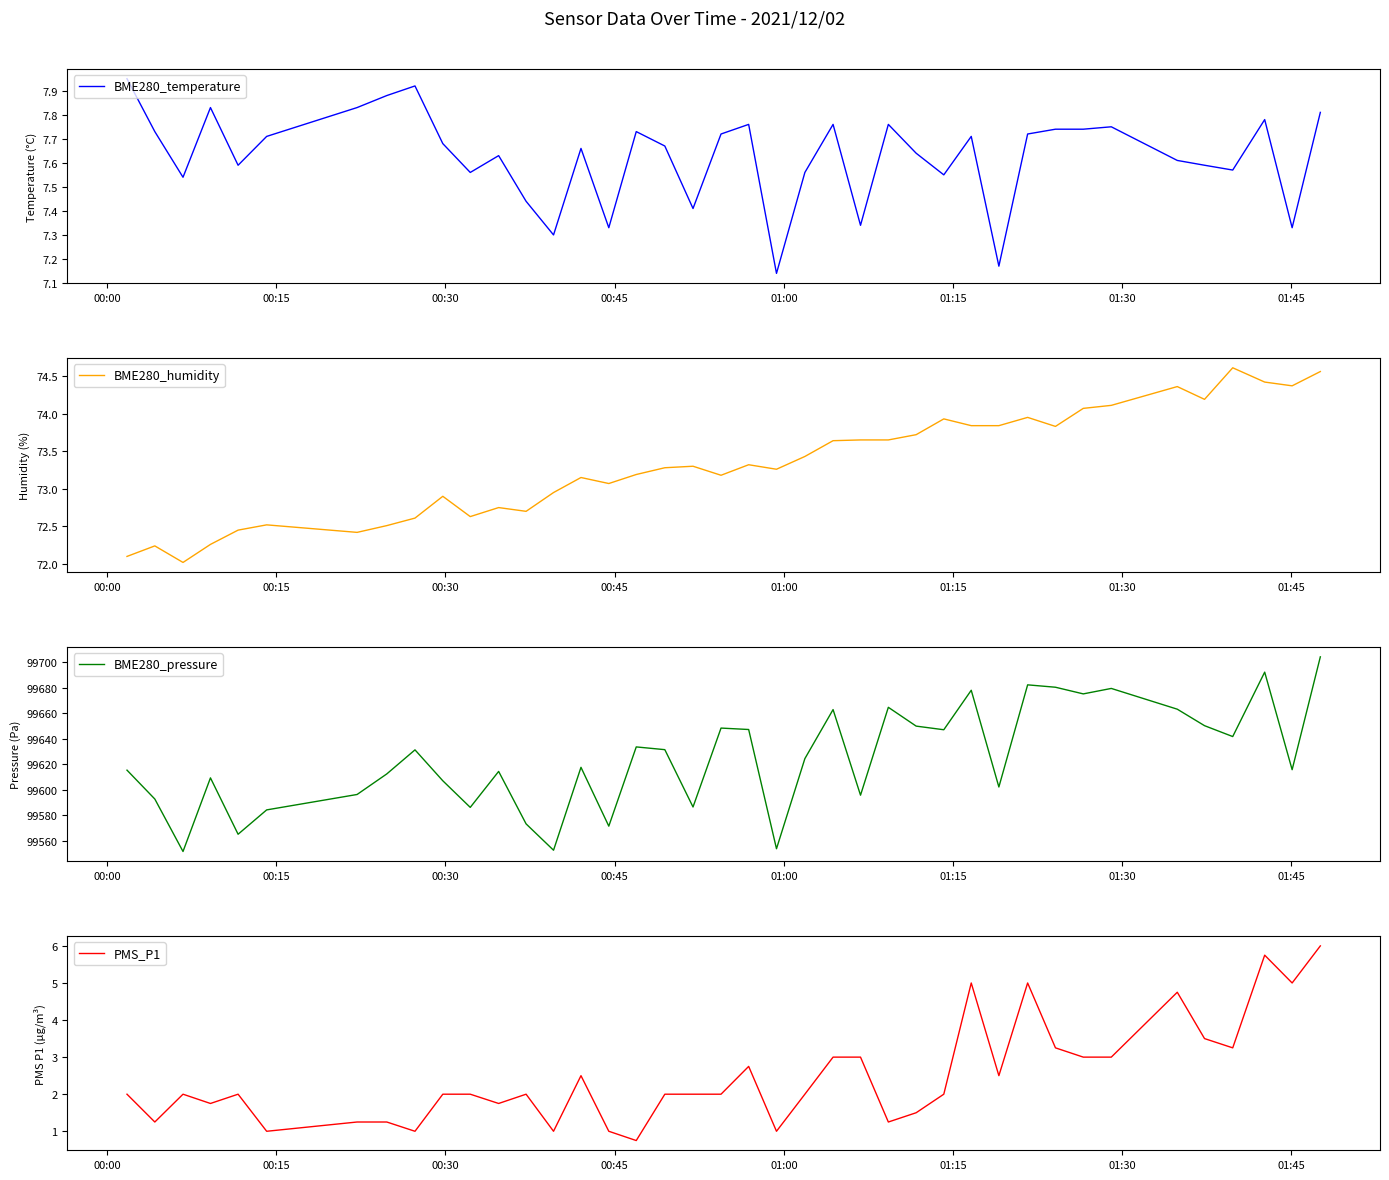

True or false: BME280_humidity and PMS_P1 cross at least once.

False